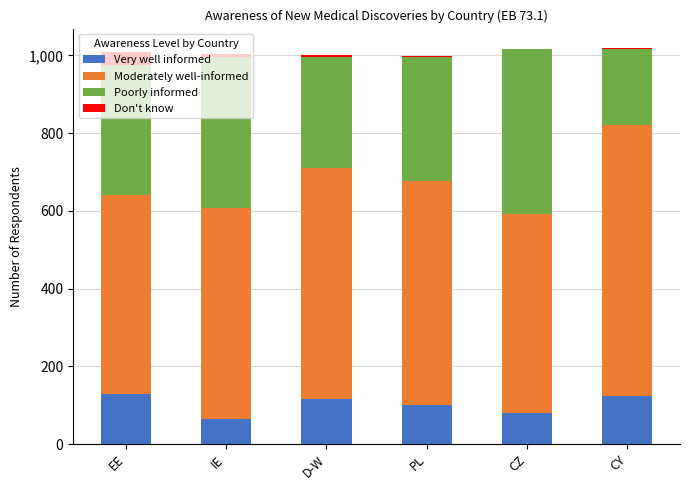

The Very well informed series shows 65 at IE. True or false?

True